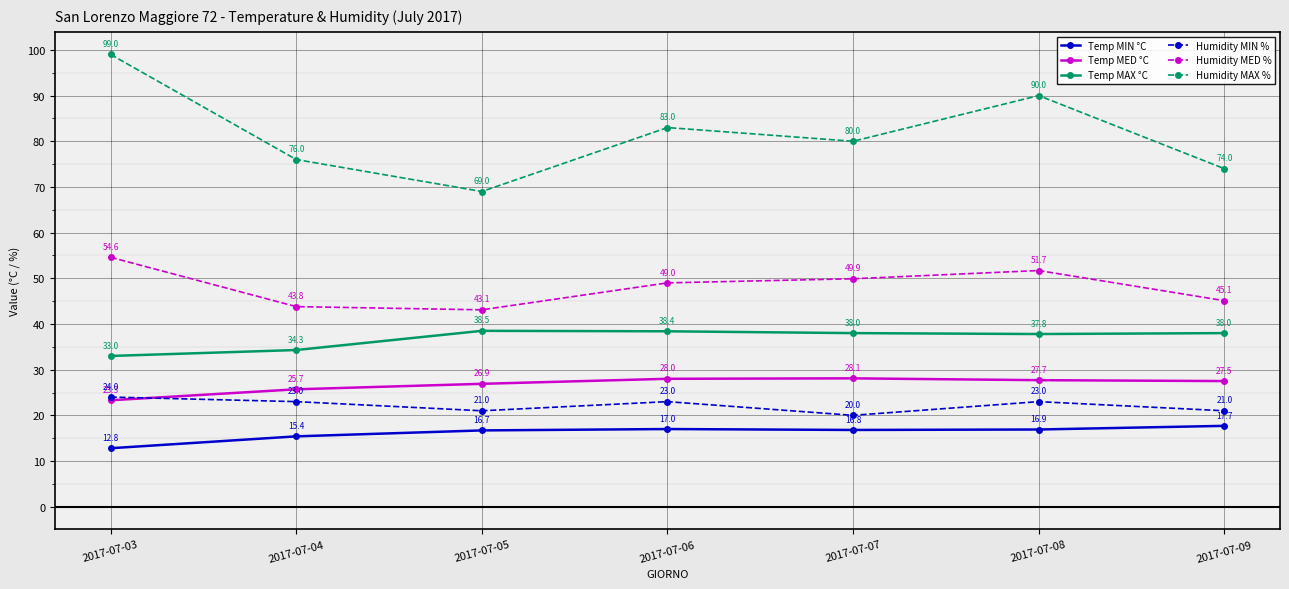

What is the difference between the Temp MIN °C values at 2017-07-09 and 2017-07-06?

0.7